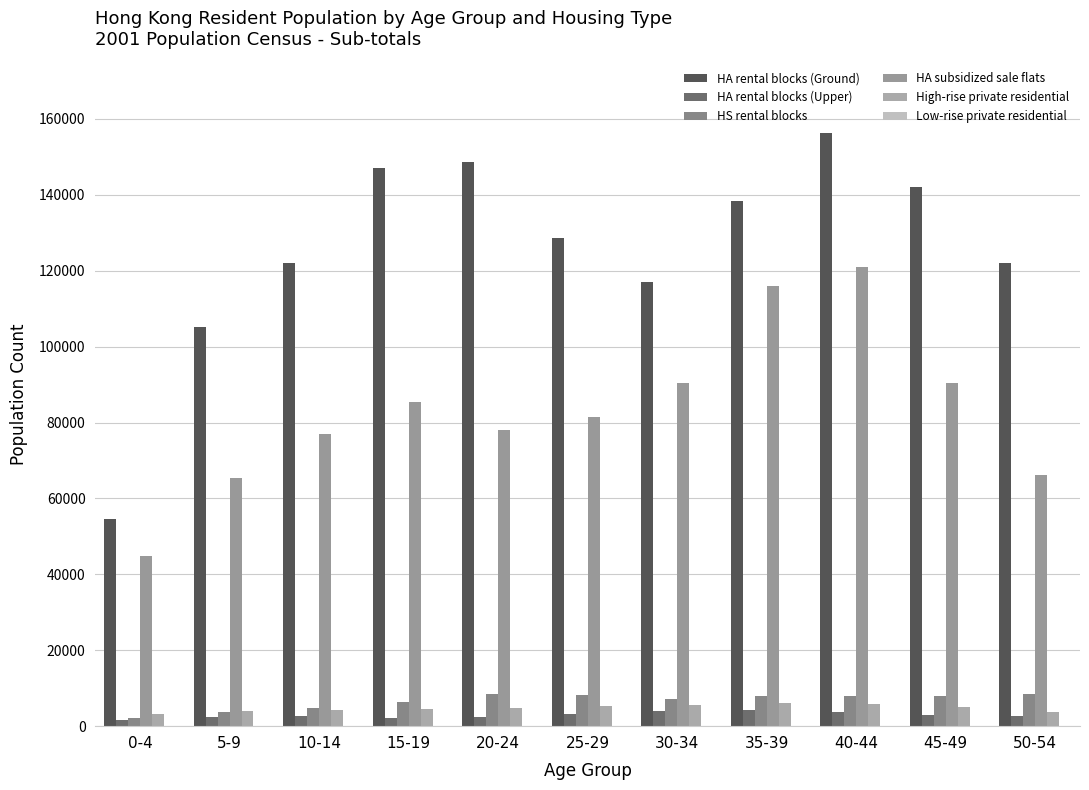

Read the HA rental blocks (Ground) value at 0-4, to the nearest 10.

54680